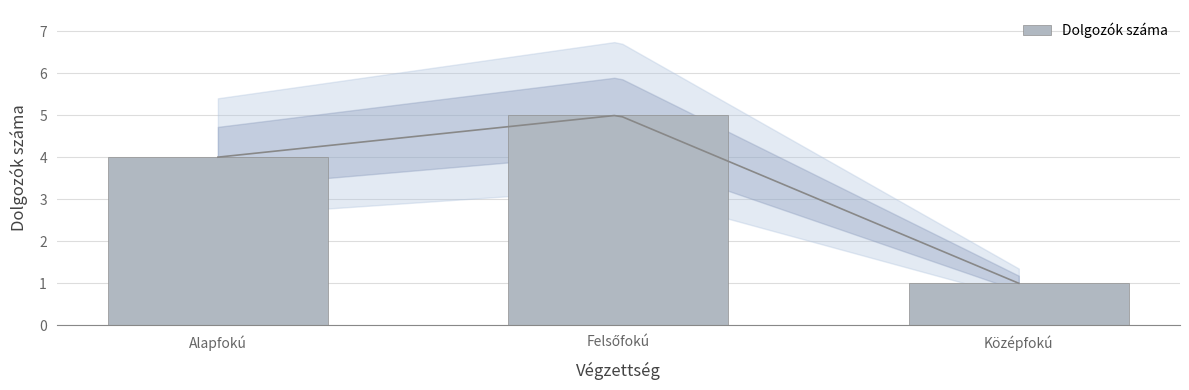

Where does the data first go above 4?

Felsőfokú